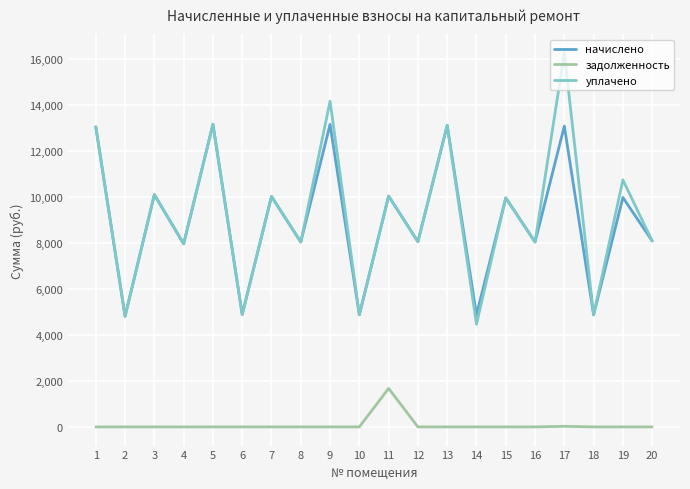

Which category has the highest value in the уплачено series?

17